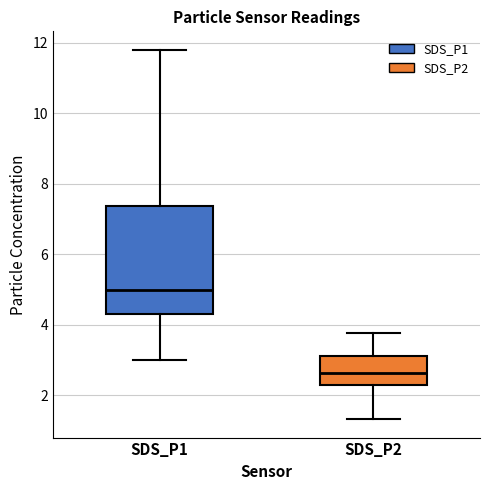

Which box's median line is the highest?

SDS_P1